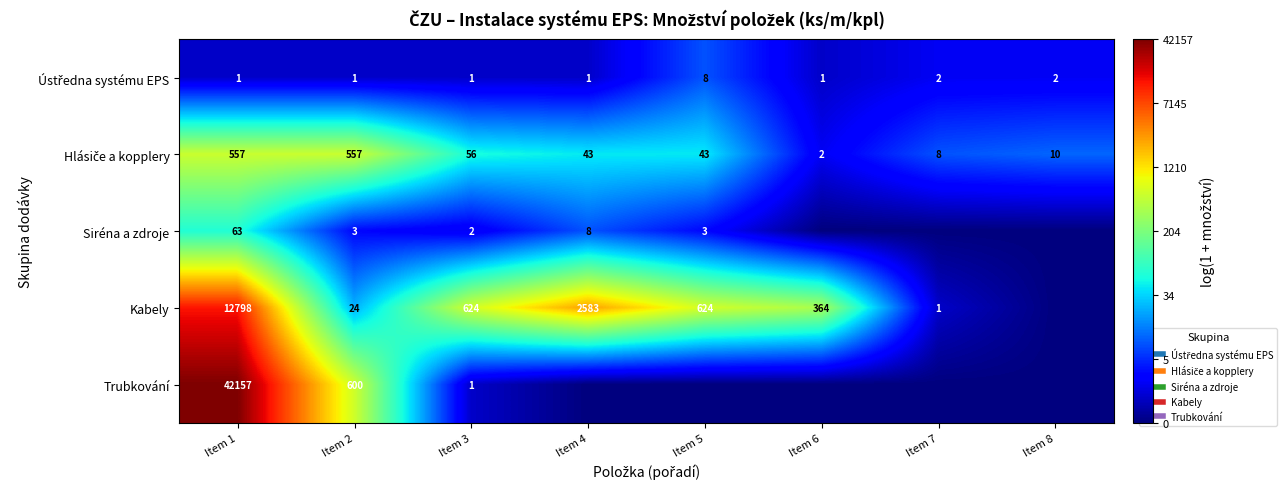

At which category does the chart reach its peak across all series?

Item 1